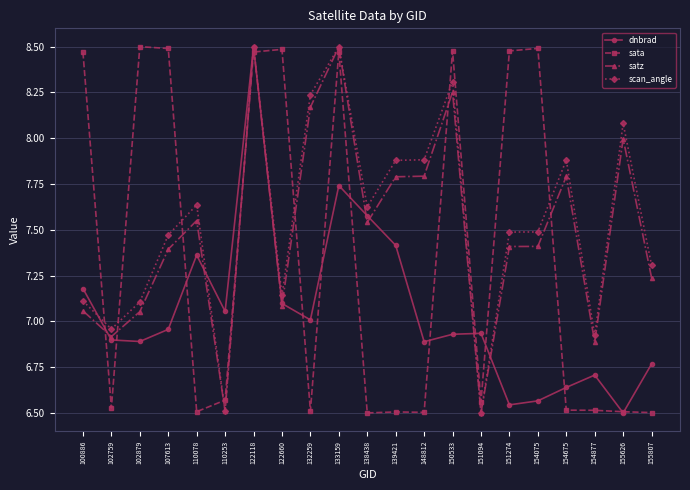

What is the difference between the satz values at 110078 and 122118?

0.9